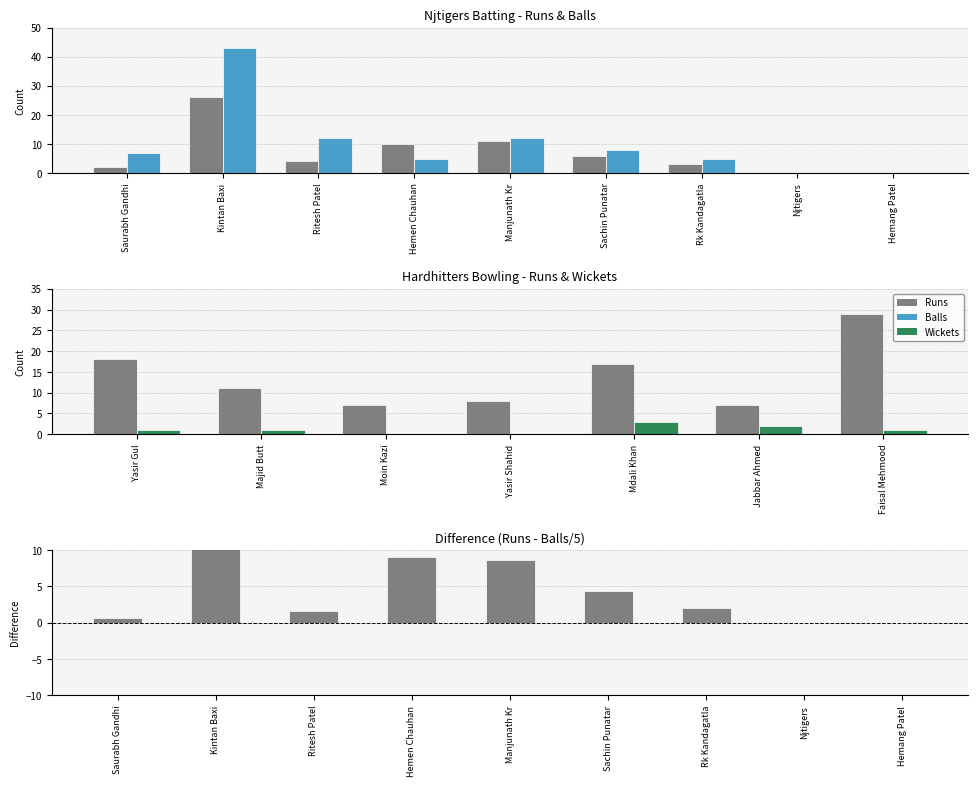

What is the label of the 5th bar from the left?

Manjunath Kr